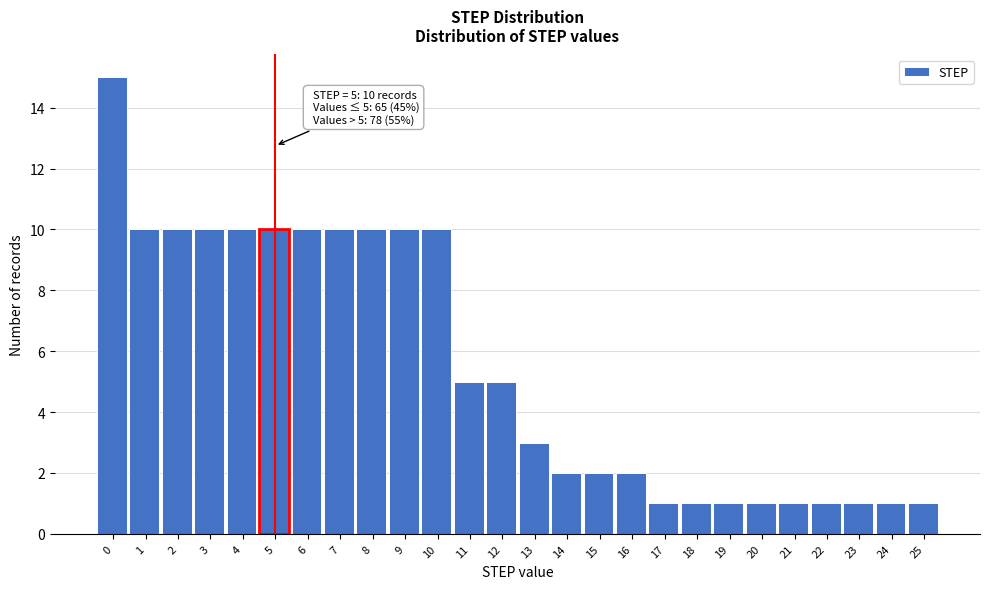

Reading left to right, list all the values displayed in this chart.

0=15	1=10	2=10	3=10	4=10	5=10	6=10	7=10	8=10	9=10	10=10	11=5	12=5	13=3	14=2	15=2	16=2	17=1	18=1	19=1	20=1	21=1	22=1	23=1	24=1	25=1